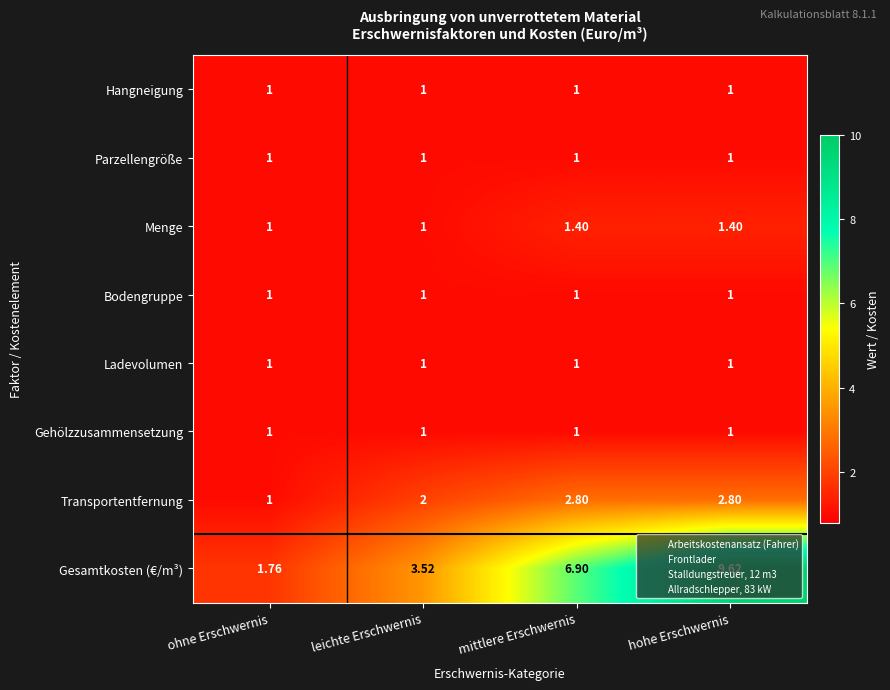

At which category is the sum across all series the highest?

hohe Erschwernis